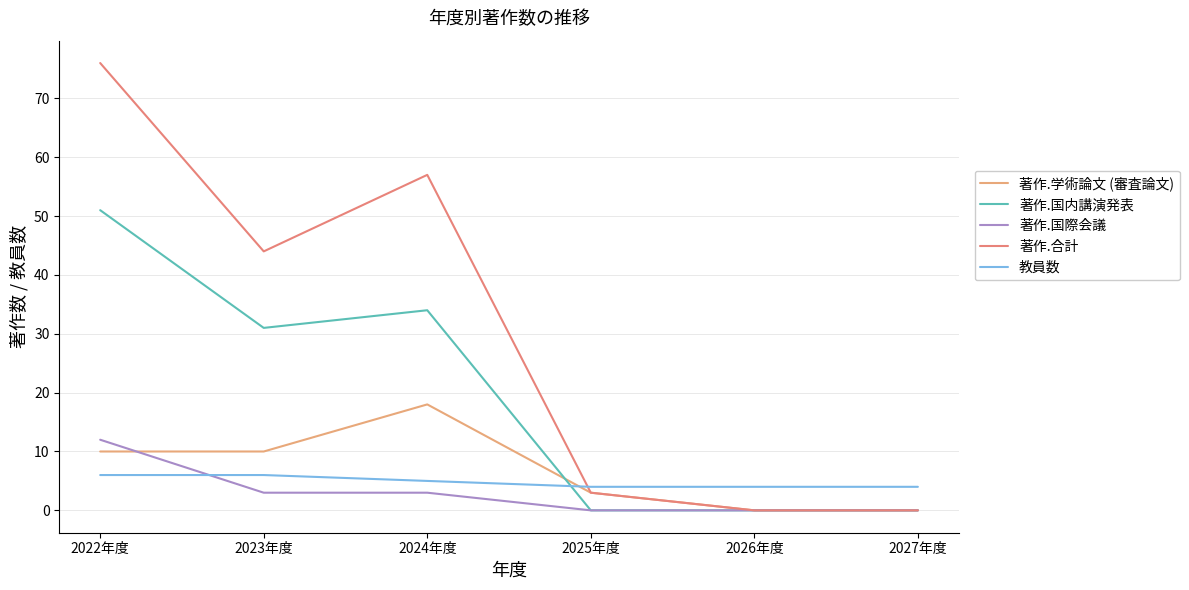

Which series has the largest total across all categories?

著作.合計